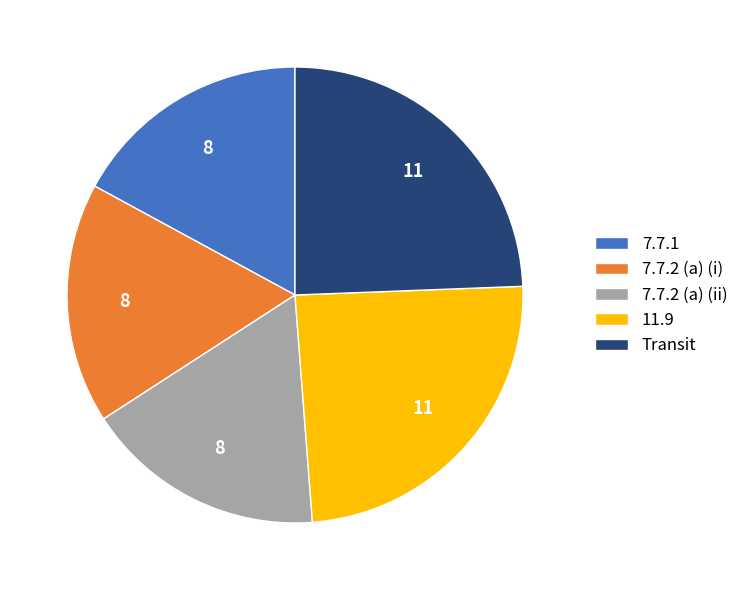

True or false: 7.7.2 (a) (i) accounts for 4% of the total.

False